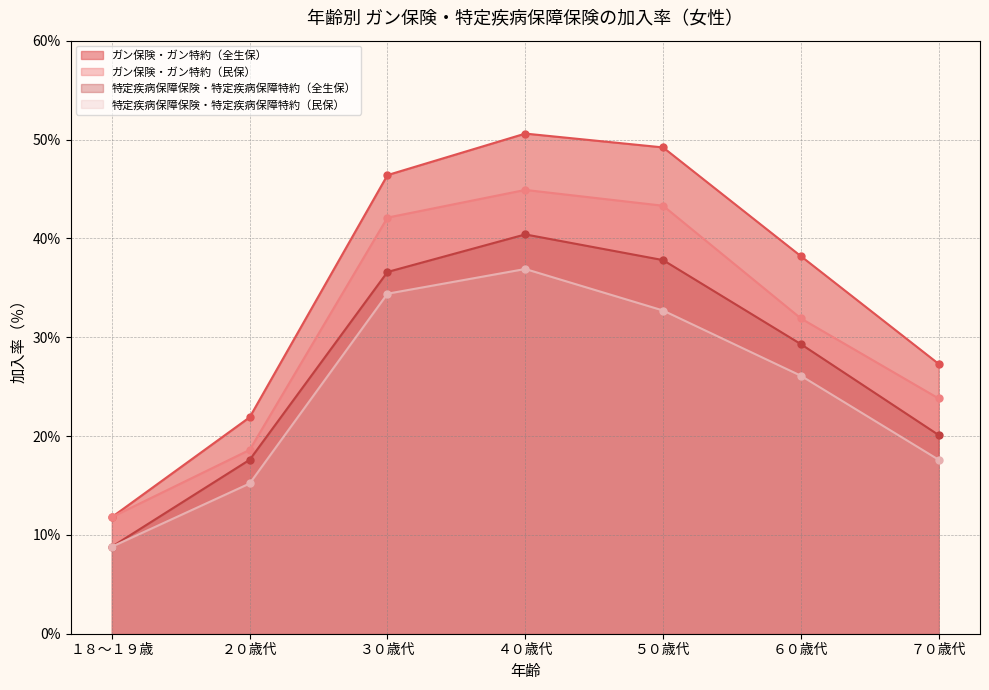

Does the chart display data point markers on the line(s)?

Yes